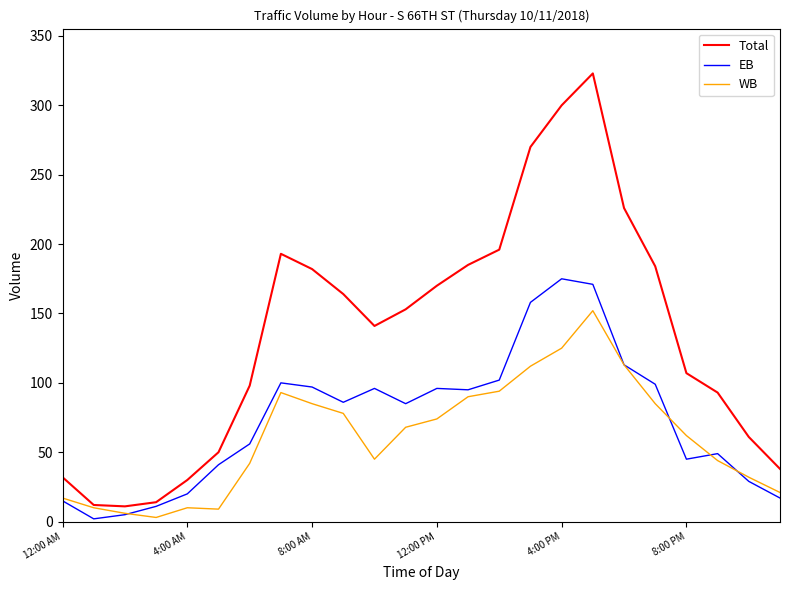

Which series has the largest range (max minus min)?

Total